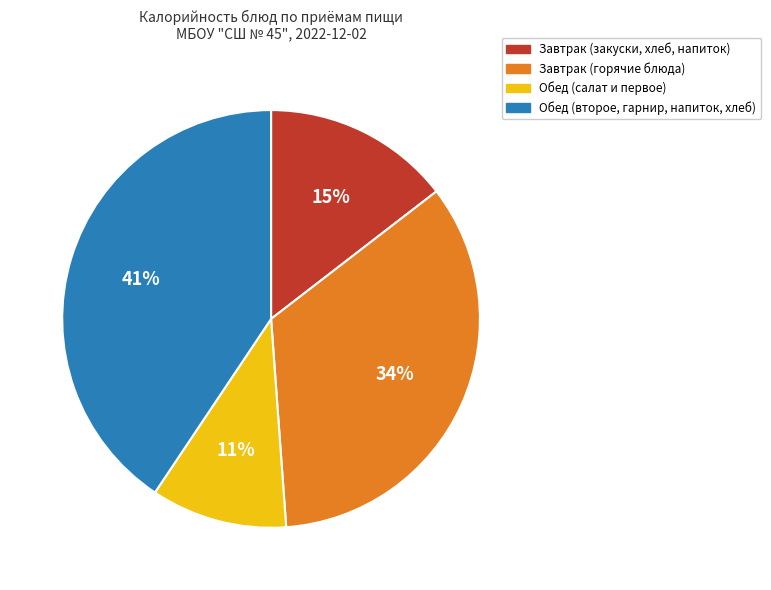

Is there any slice that represents more than half of the pie?

No